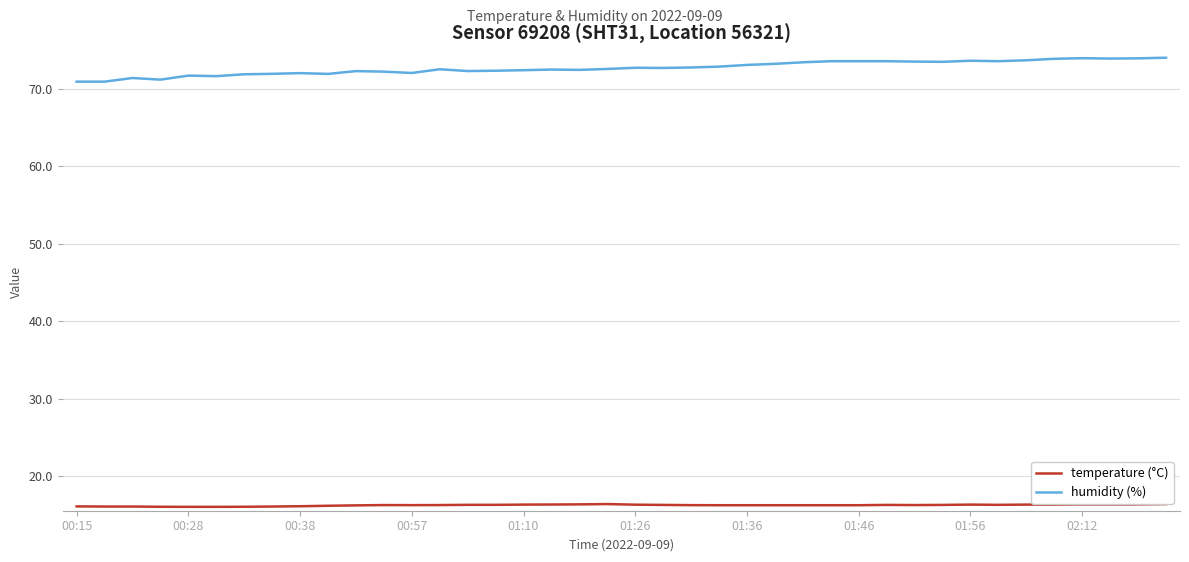

The value of temperature (°C) at 23 is 10.0. True or false?

False